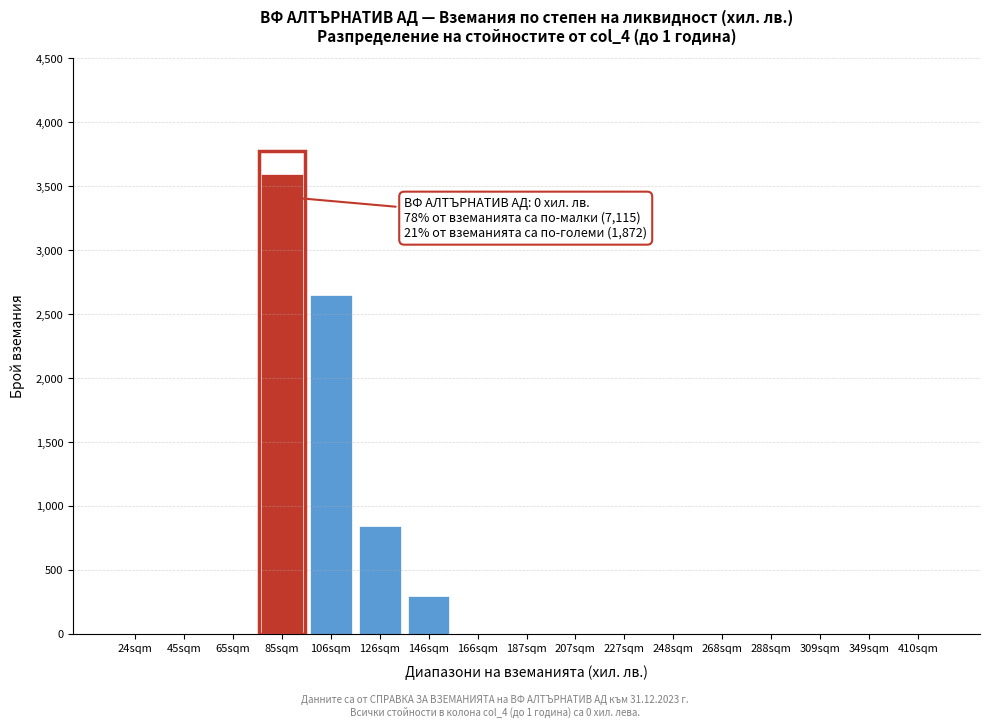

Reading left to right, what are all the values shown in this chart?

24sqm=0	45sqm=0	65sqm=0	85sqm=3600	106sqm=2650	126sqm=850	146sqm=300	166sqm=0	187sqm=0	207sqm=0	227sqm=0	248sqm=0	268sqm=0	288sqm=0	309sqm=0	349sqm=0	410sqm=0